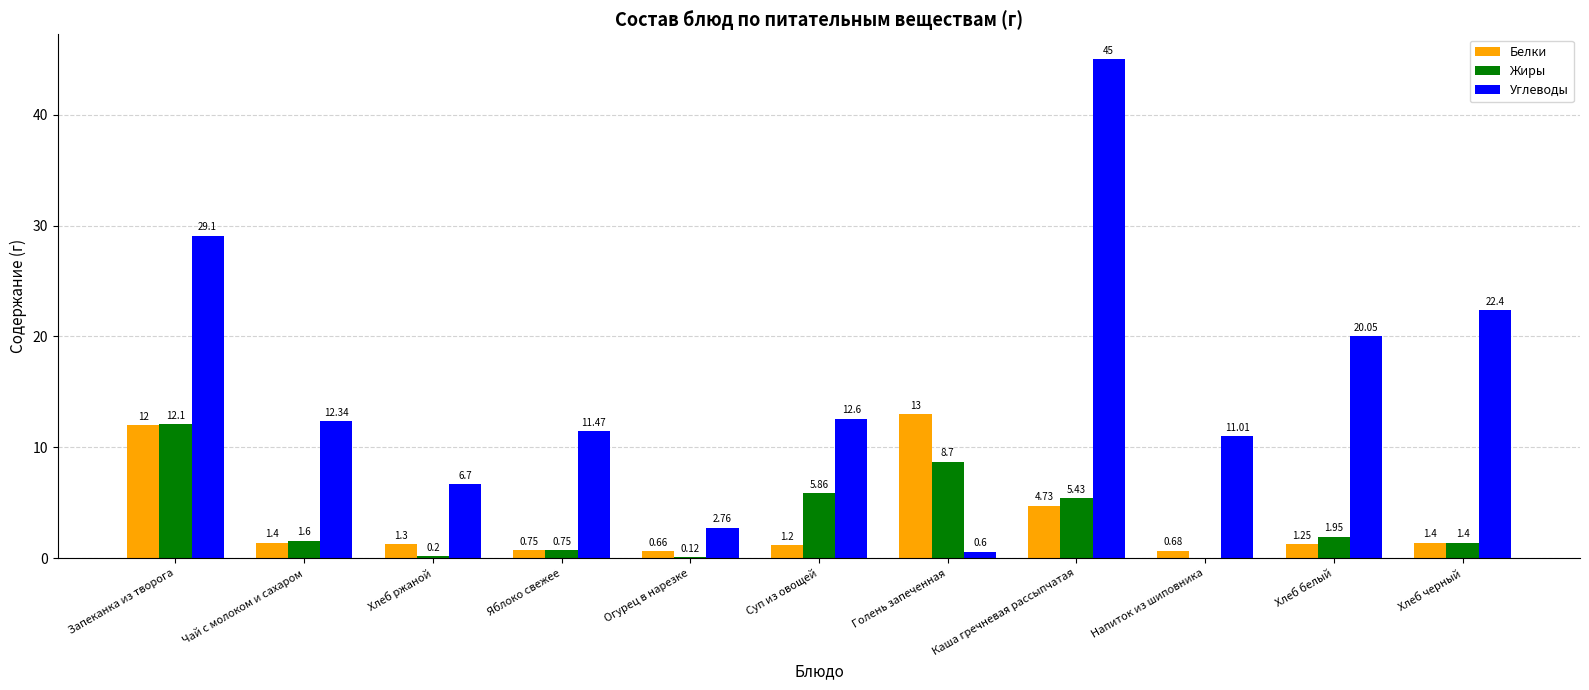

Does the chart contain stacked bars?

No